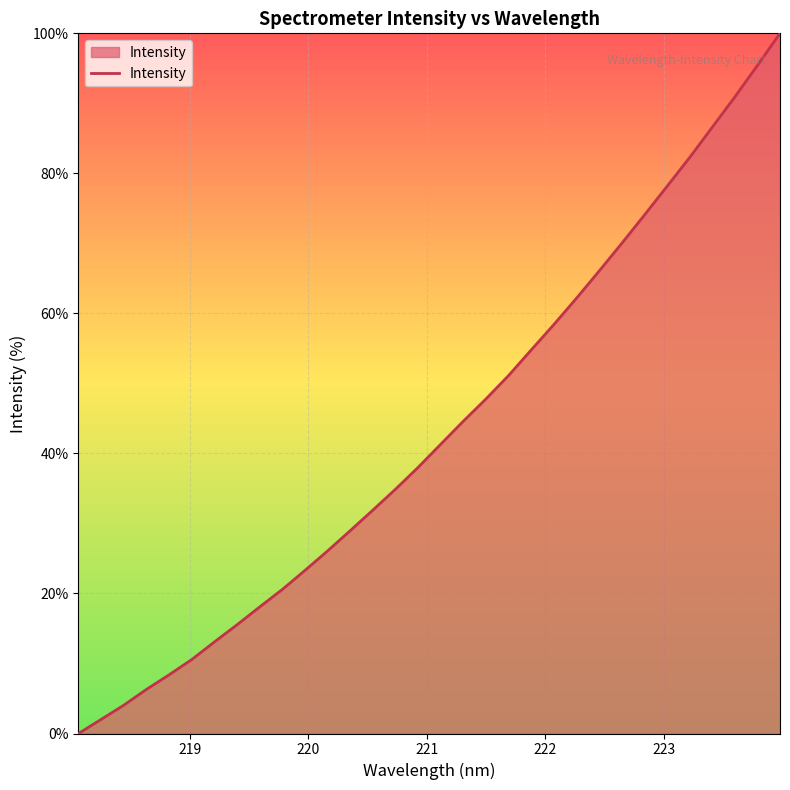

What is the greatest value displayed?

100.0